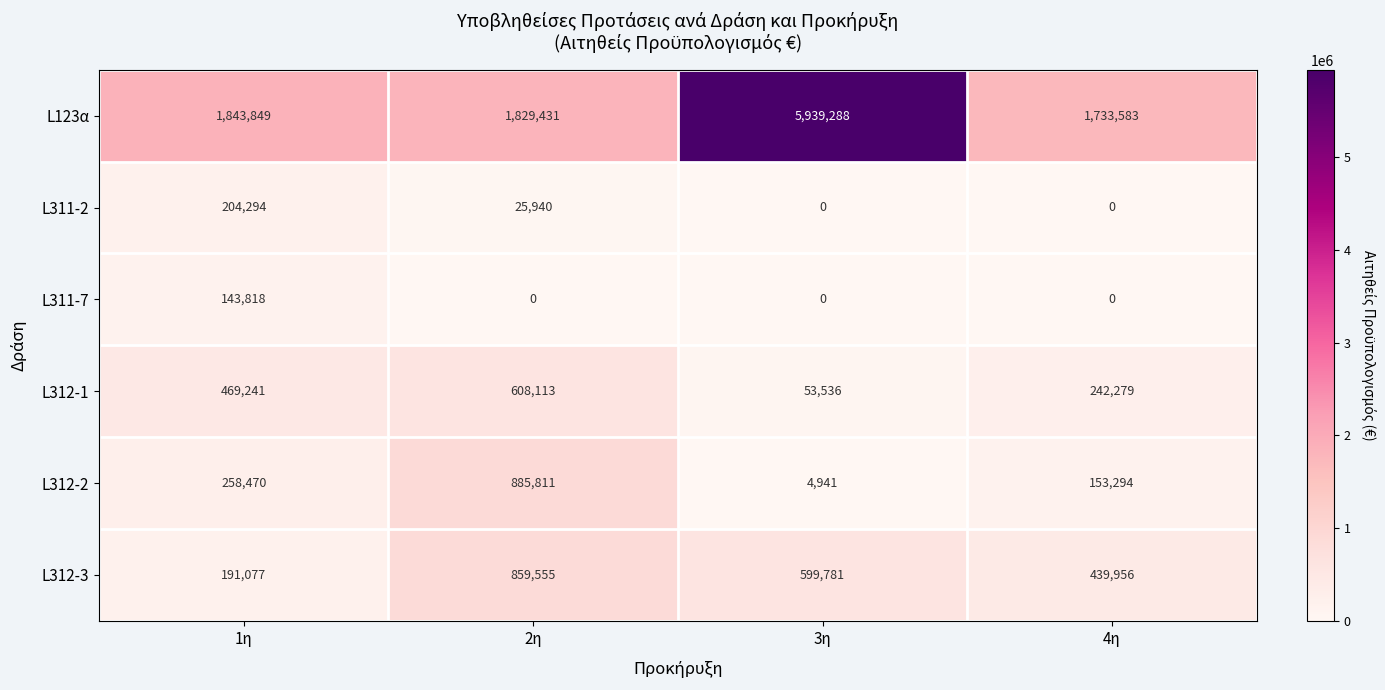

What is the greatest value displayed?

5939288